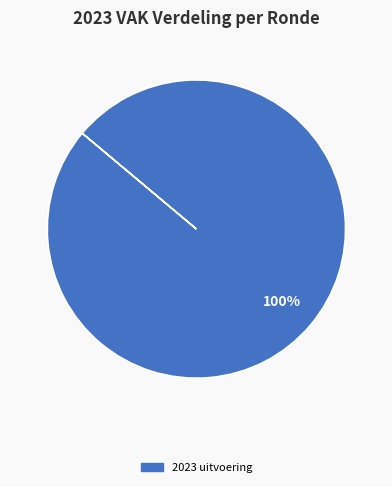

Is there a majority slice in this chart?

Yes